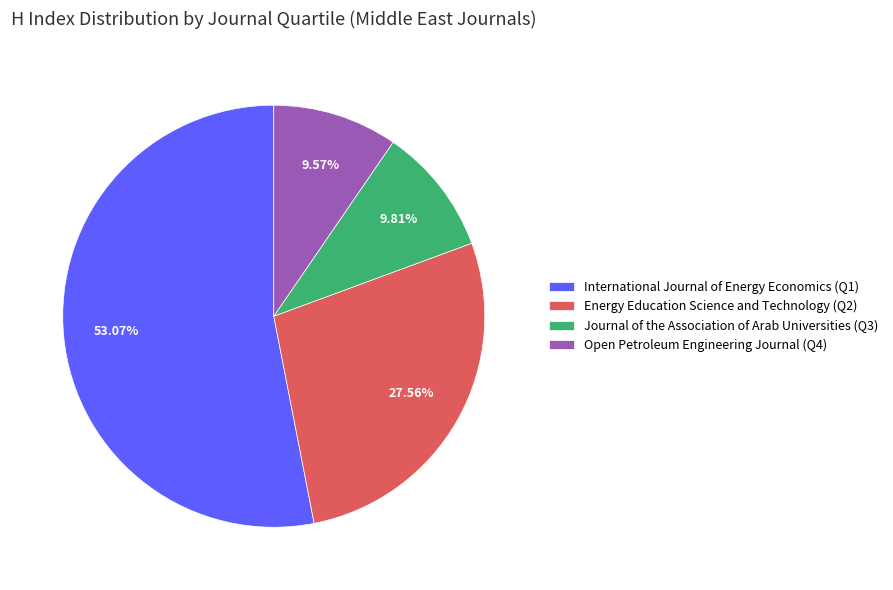

What is the ratio of the value at Energy Education Science and Technology (Q2) to the value at Open Petroleum Engineering Journal (Q4)?

2.9